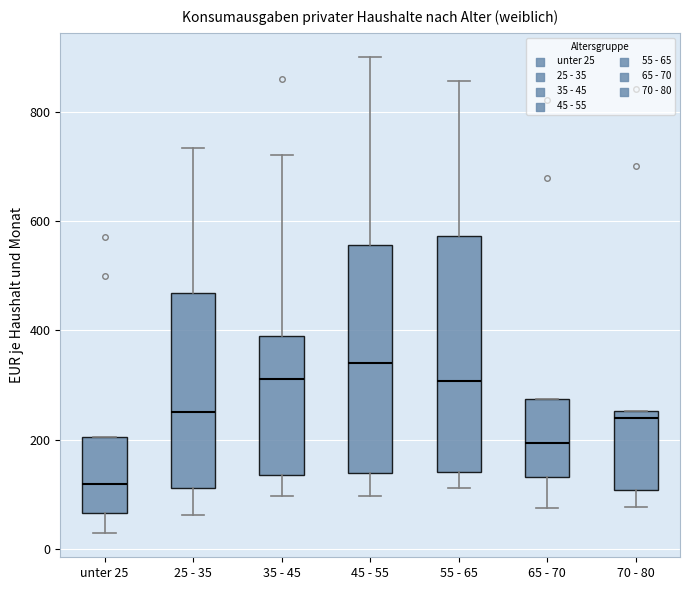

Where is the lower edge of the box for 55 - 65 on the y-axis? The values are not printed on the chart, so give them approximately, as read against the axis.

140